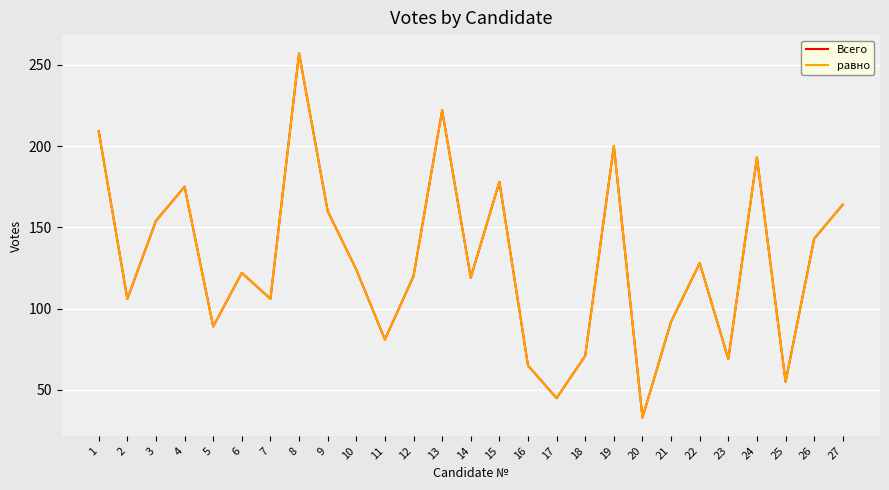

At which category does равно reach its first local valley?

2